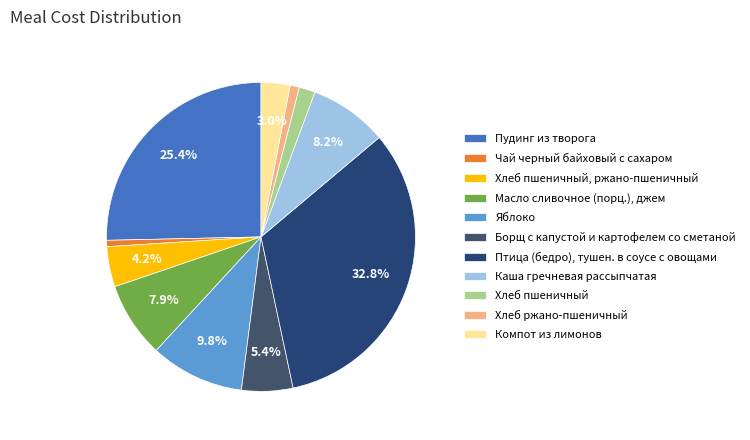

Which category has the smallest portion of the pie?

Чай черный байховый с сахаром